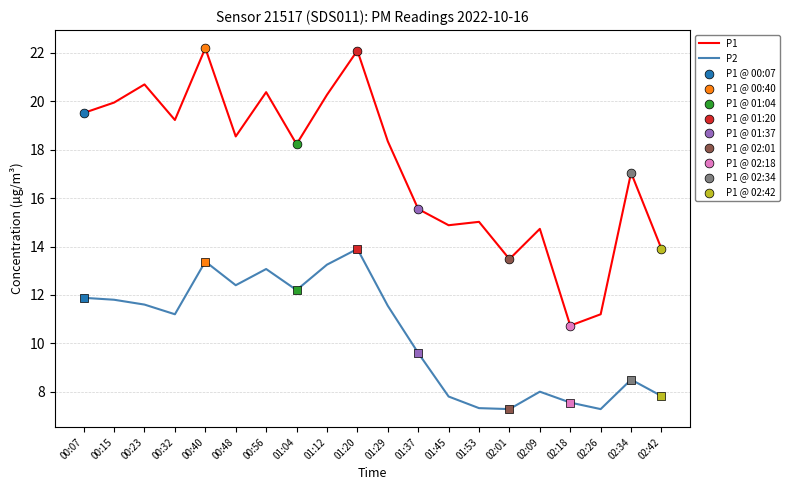

What is the spread (max minus min) of values at 00:32?

8.0